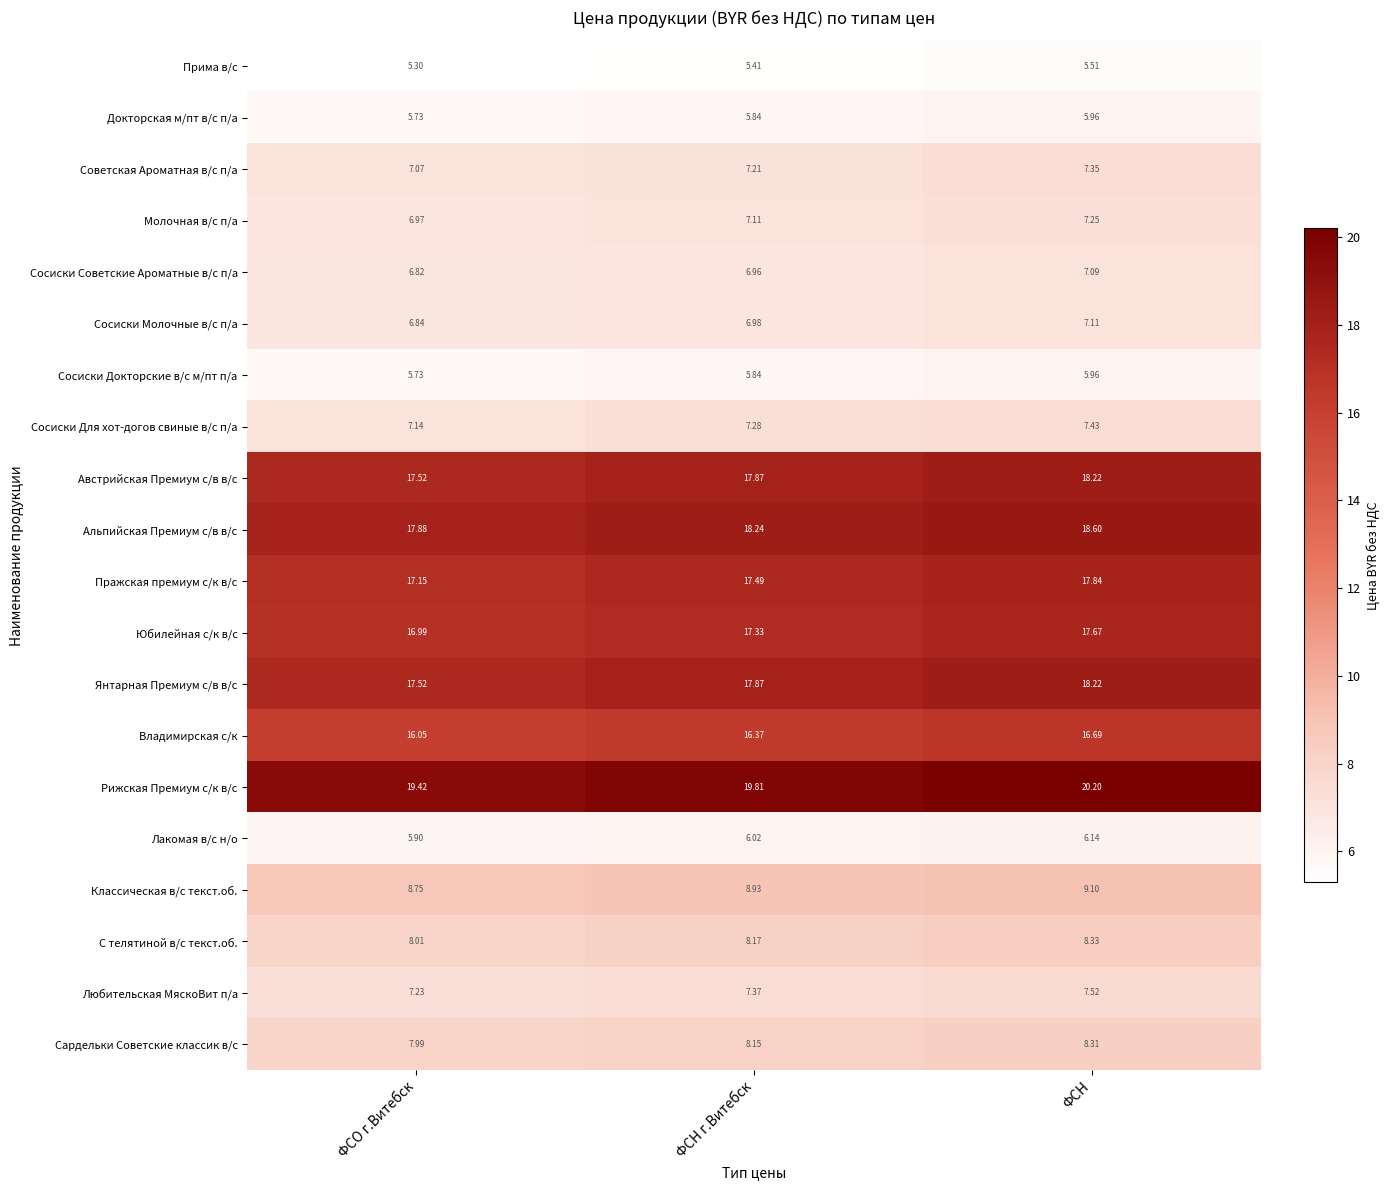

Which category has the lowest value in the Рижская Премиум с/к в/с series?

ФСО г.Витебск